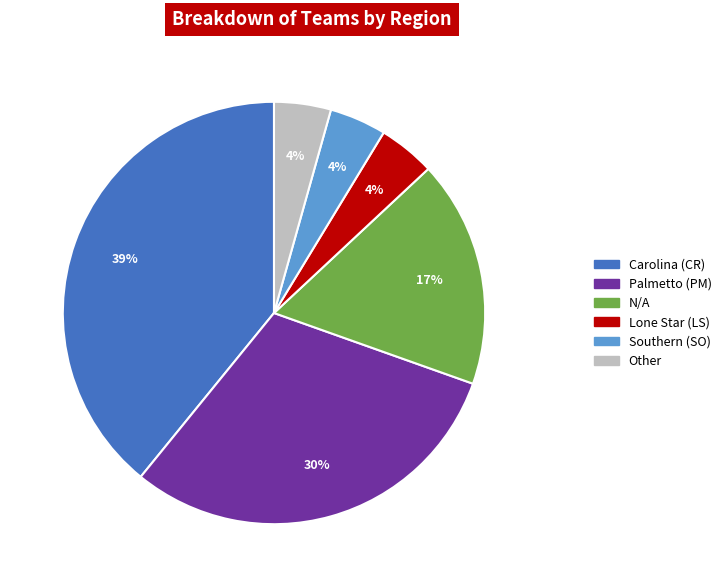

Which category has the biggest portion of the pie?

Carolina (CR)